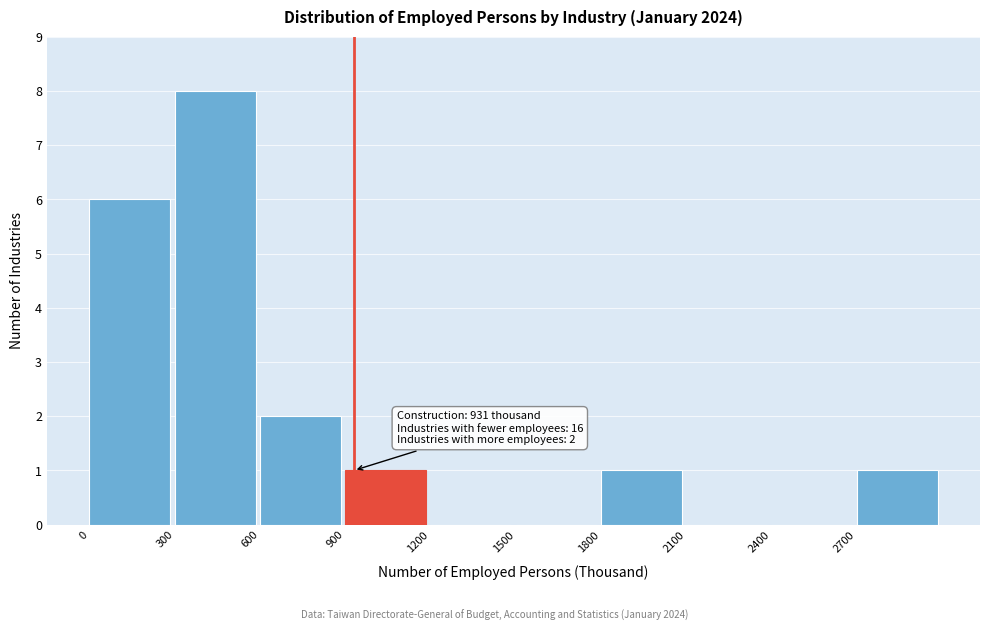

Which range on the x-axis has the tallest bar?

300 to 600